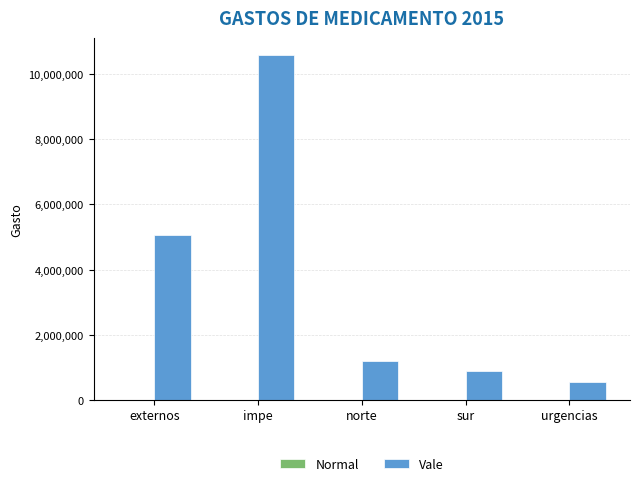

What is the maximum value shown in the chart?

10585414.6